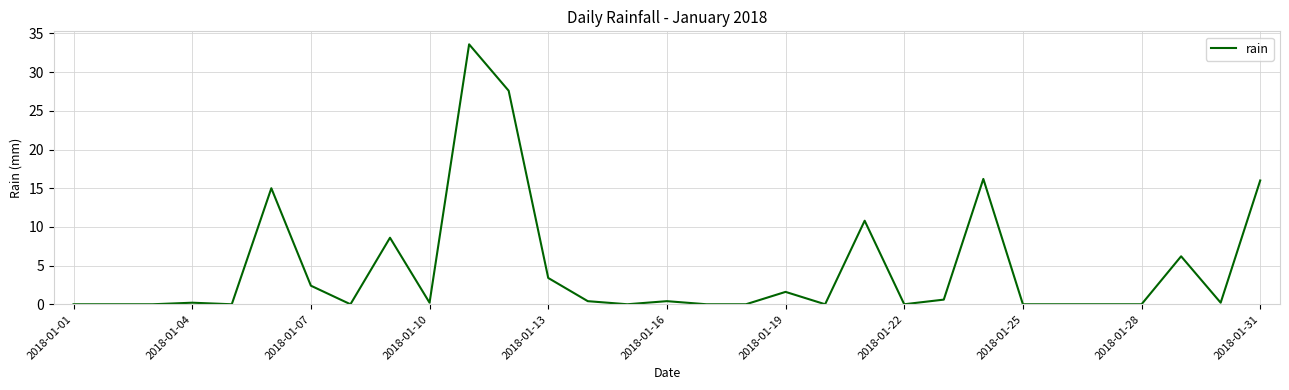

What is the difference between the maximum and minimum values?

33.6